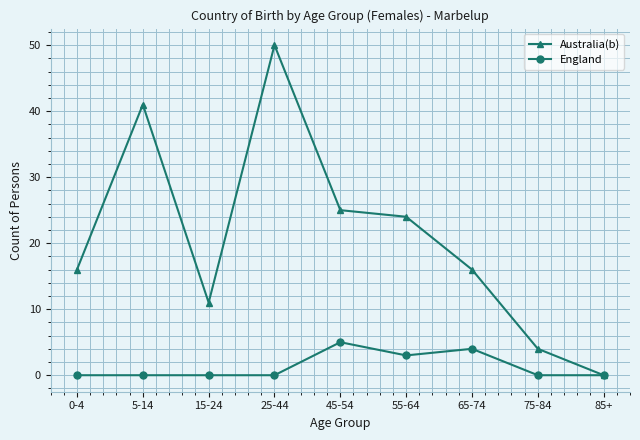

The Australia(b) series shows 38 at 45-54. True or false?

False